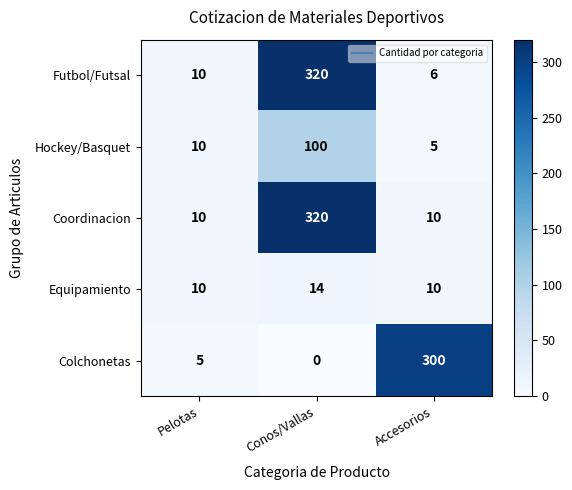

Reading right to left, list all the values displayed in this chart.

Futbol/Futsal: Accesorios=6	Conos/Vallas=320	Pelotas=10
Hockey/Basquet: Accesorios=5	Conos/Vallas=100	Pelotas=10
Coordinacion: Accesorios=10	Conos/Vallas=320	Pelotas=10
Equipamiento: Accesorios=10	Conos/Vallas=14	Pelotas=10
Colchonetas: Accesorios=300	Conos/Vallas=0	Pelotas=5